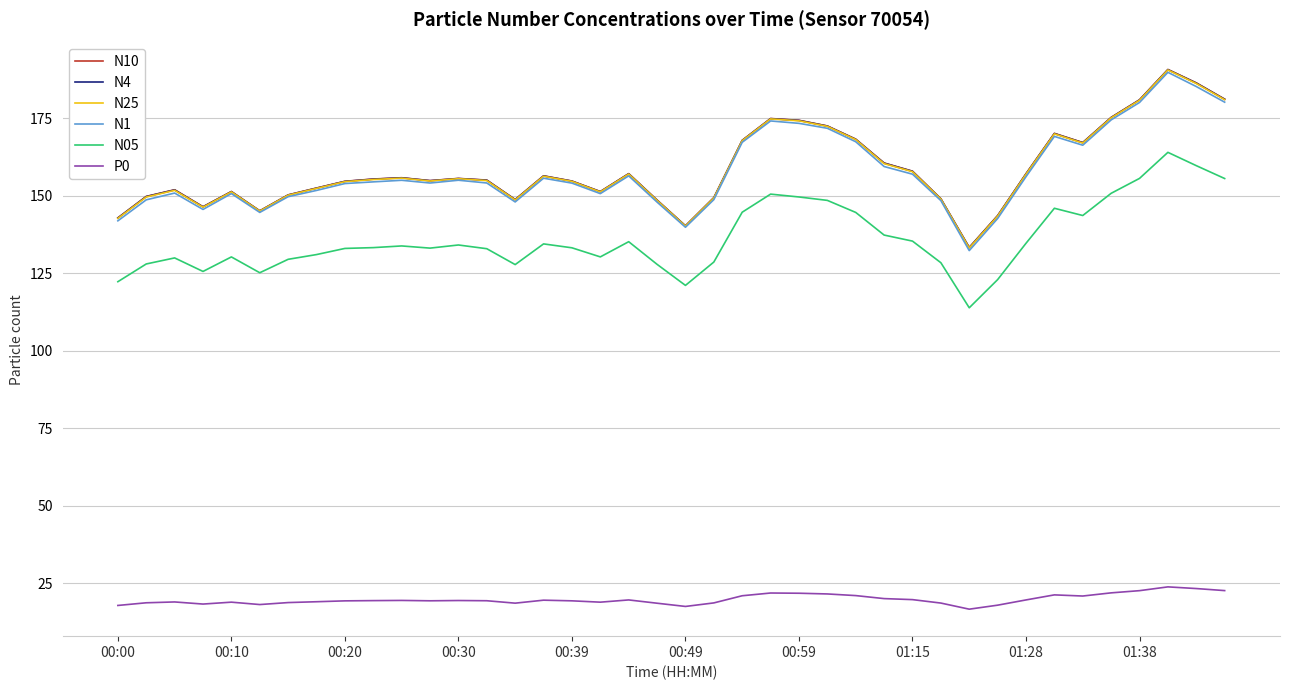

Is this an area chart (filled region under the line)?

No